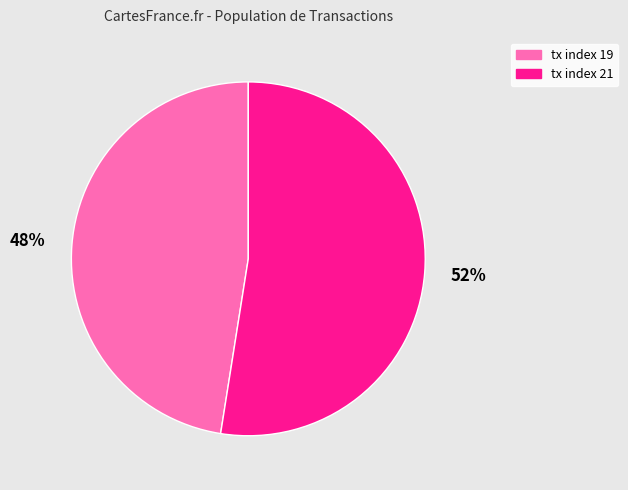

Combined, do tx index 19 and tx index 21 account for over 50%?

Yes